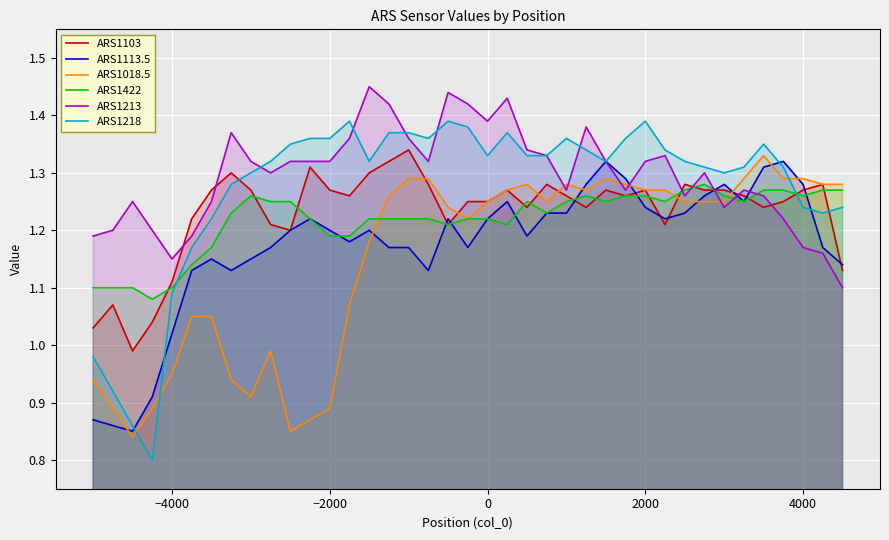

After their last crossing, which series has the higher values: ARS1103 or ARS1113.5?

ARS1113.5